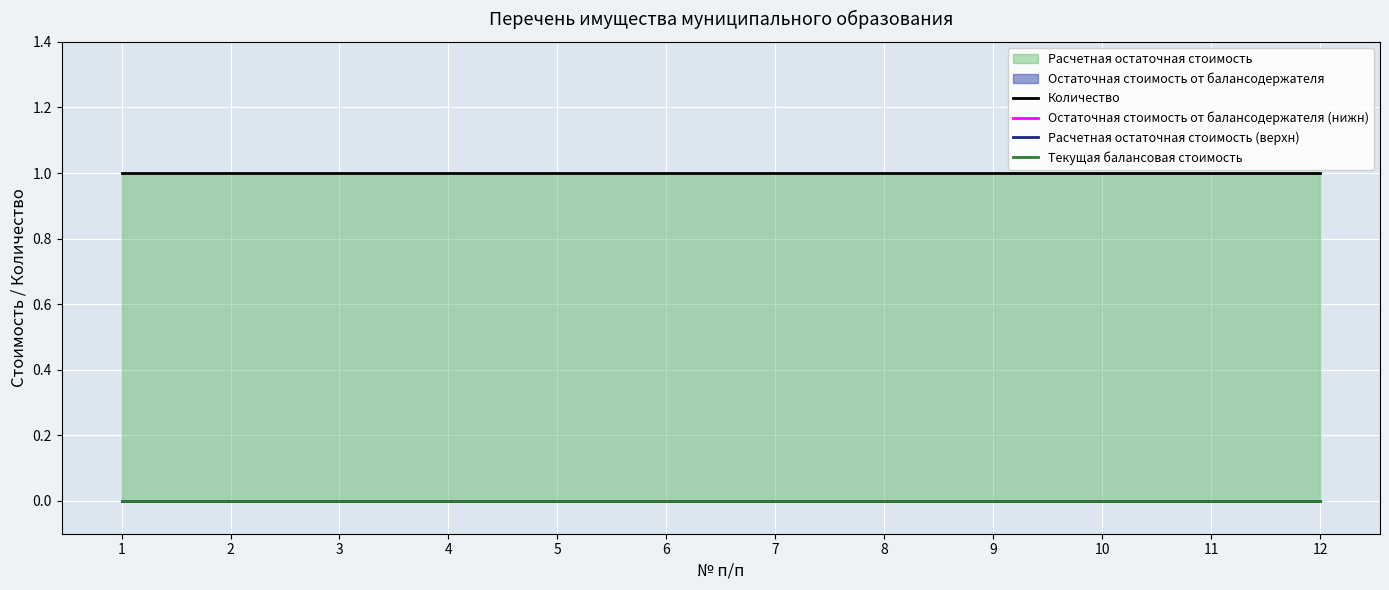

The value of Расчетная остаточная стоимость (верхн) at 5 is 0. True or false?

True